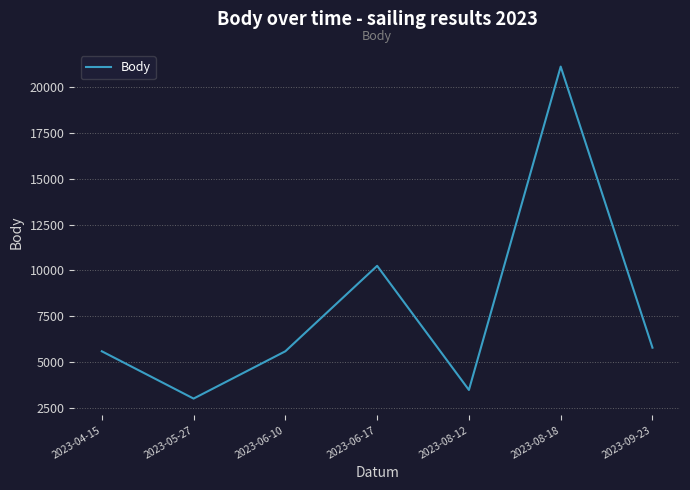

Which category has the lowest value across all series?

2023-05-27